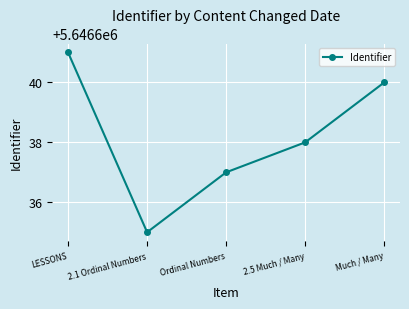

Does the chart display data point markers on the line(s)?

Yes